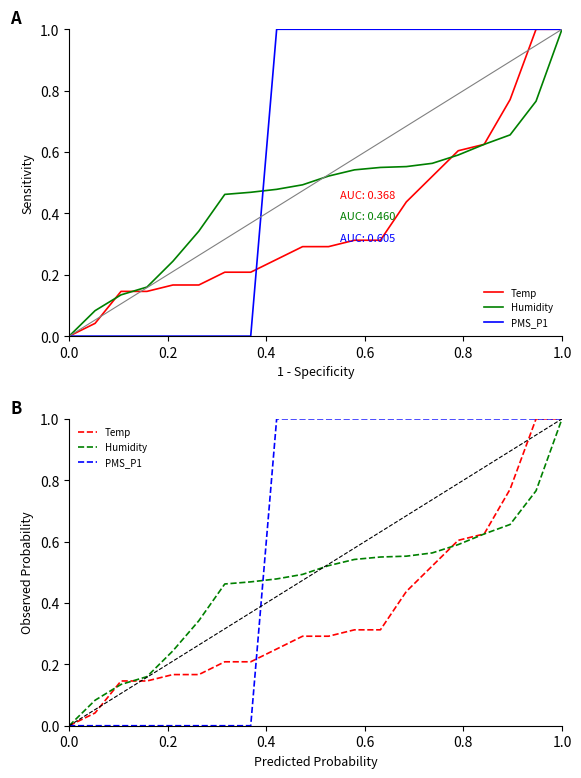

What is the label of the 2nd point from the left?

0.2